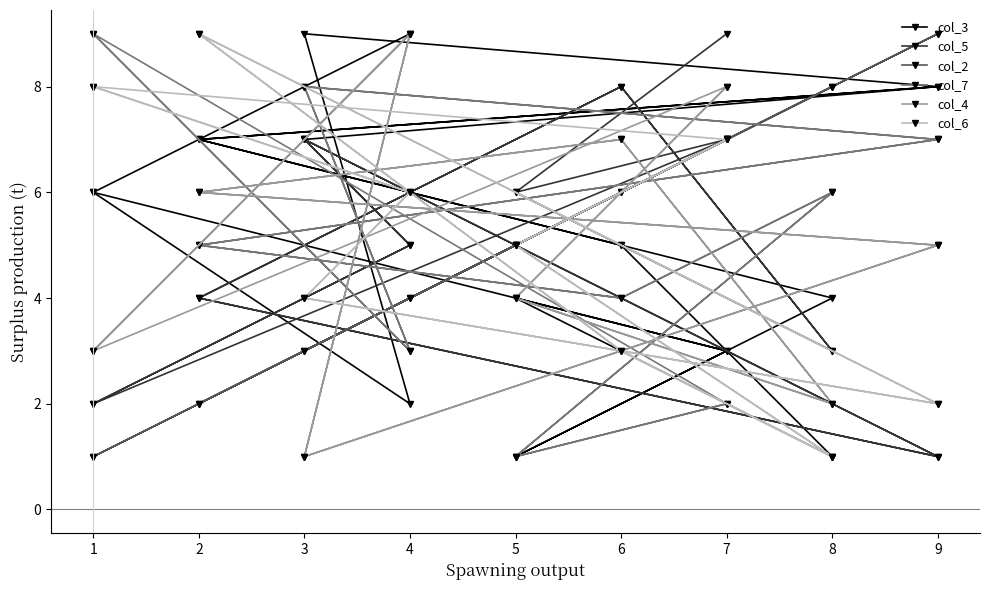

Which has a higher value, 8 or 3?

3